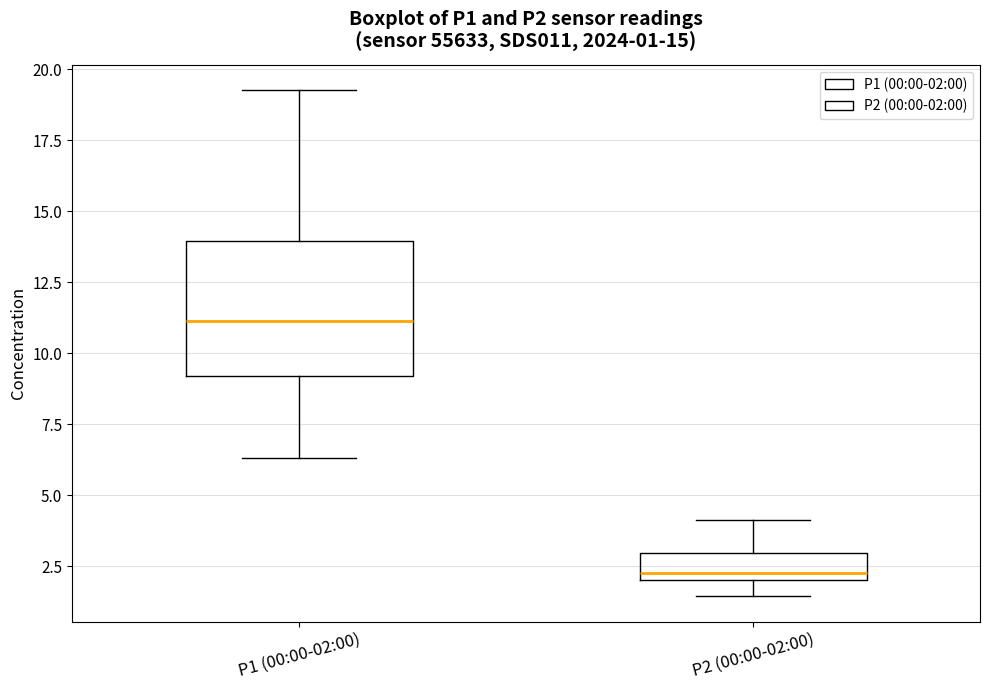

Which box is the tallest, from its lower edge to its upper edge?

P1 (00:00-02:00)